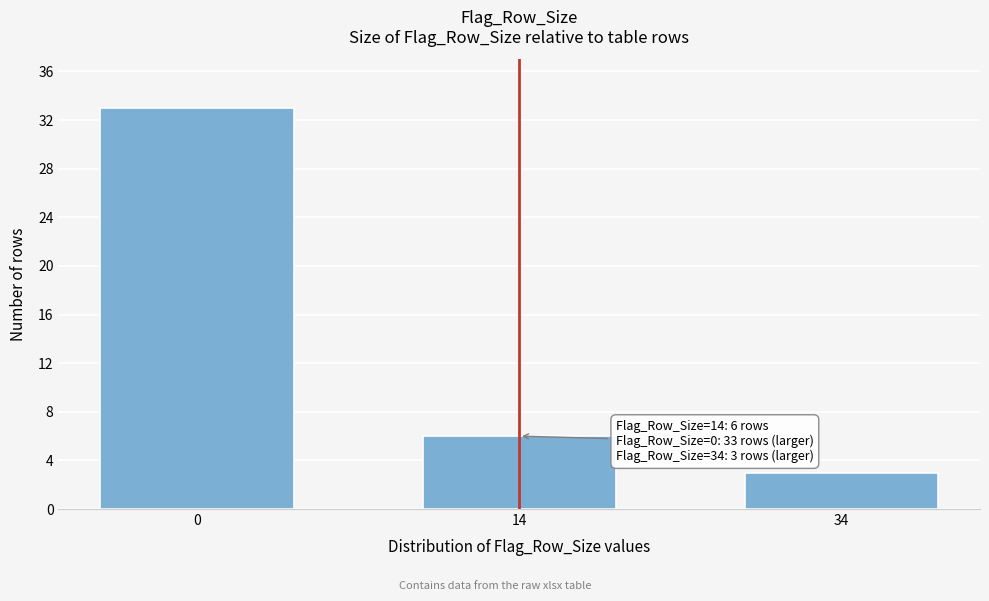

Reading left to right, what are all the values shown in this chart?

33	6	3